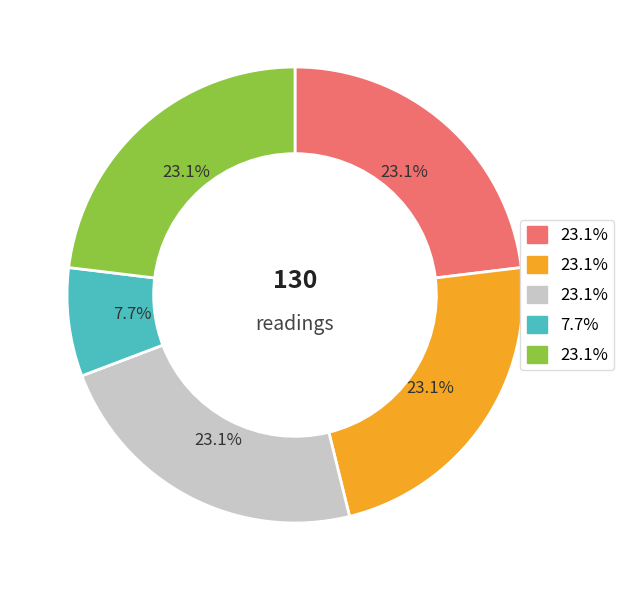

Is there a majority slice in this chart?

No